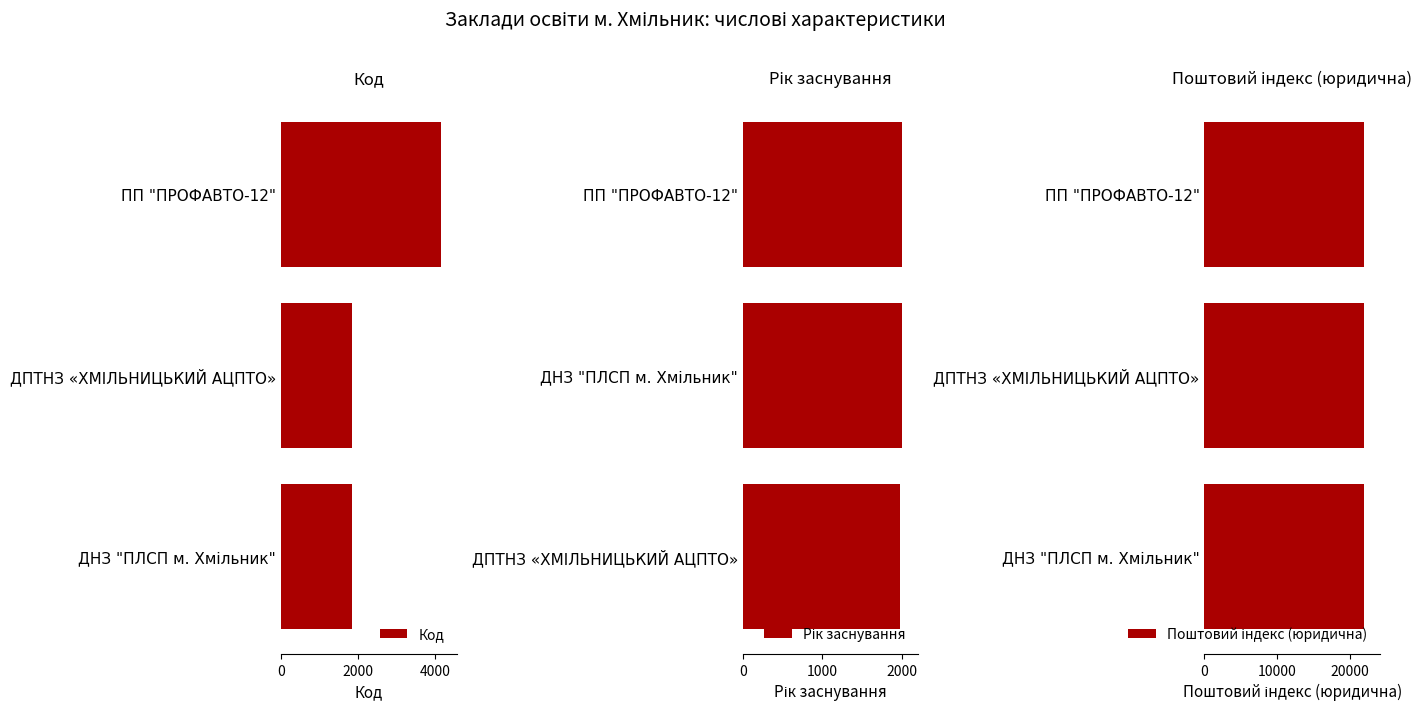

True or false: Код has a value of 1853 at ДПТНЗ «ХМІЛЬНИЦЬКИЙ АЦПТО».

True